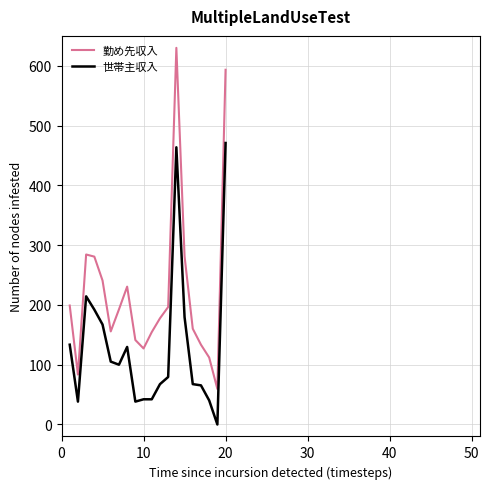

Which series has the largest total across all categories?

勤め先収入